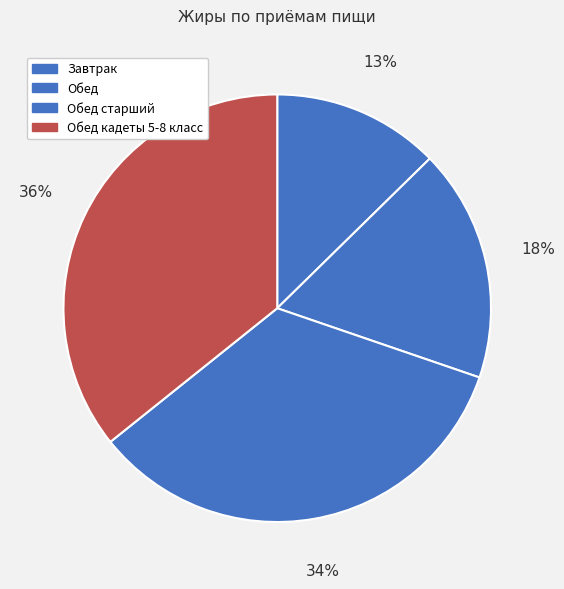

How many slices are in this pie chart?

4